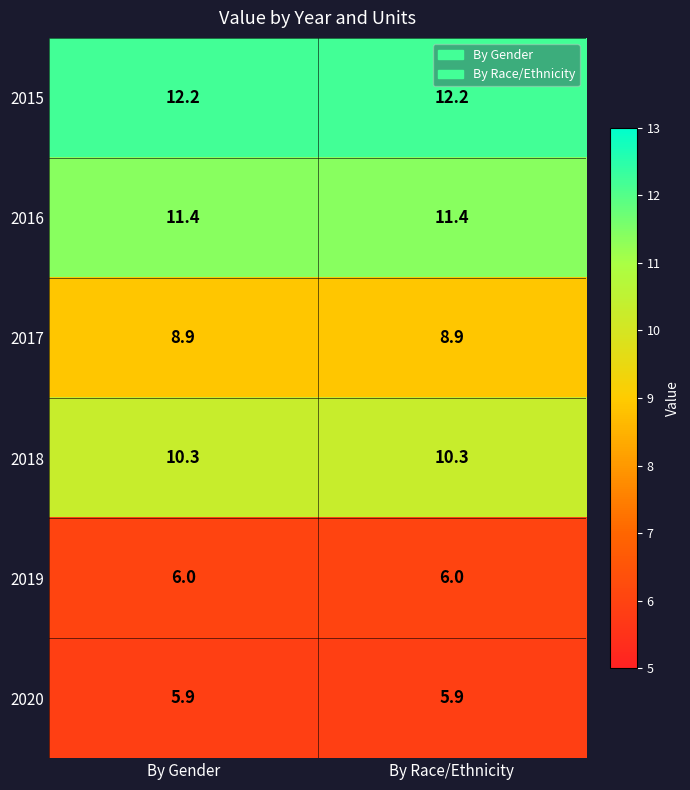

What is the spread (max minus min) of values at By Race/Ethnicity?

6.3